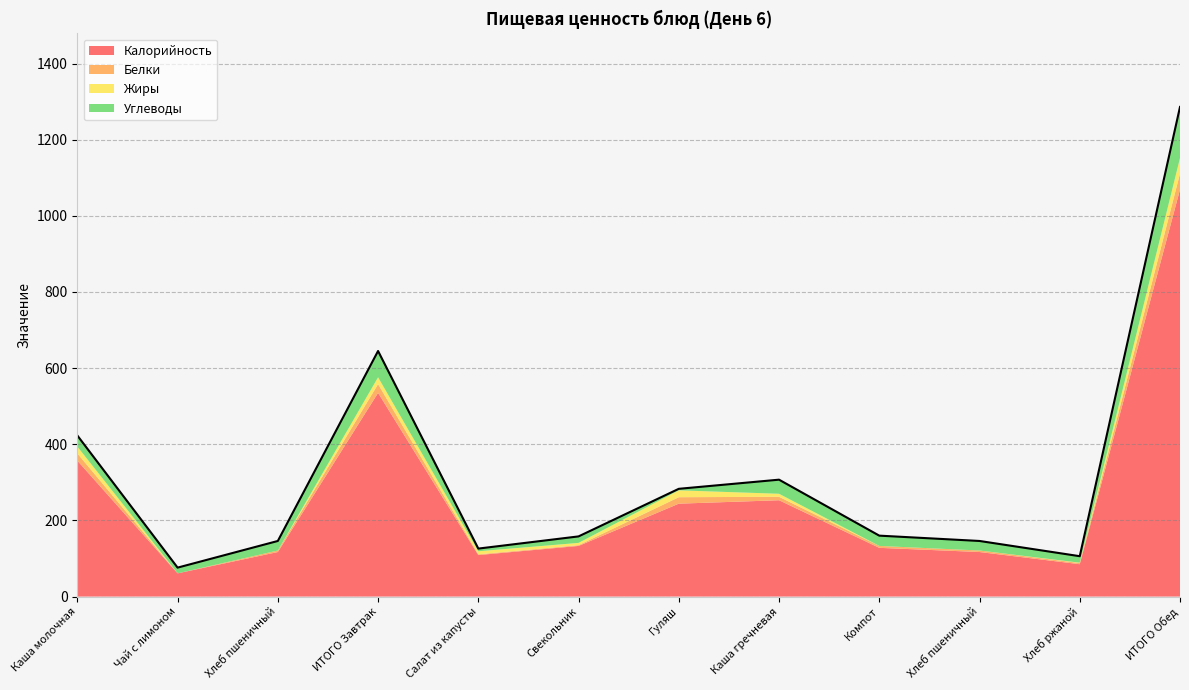

What are all the series names shown in the legend?

Калорийность, Белки, Жиры, Углеводы